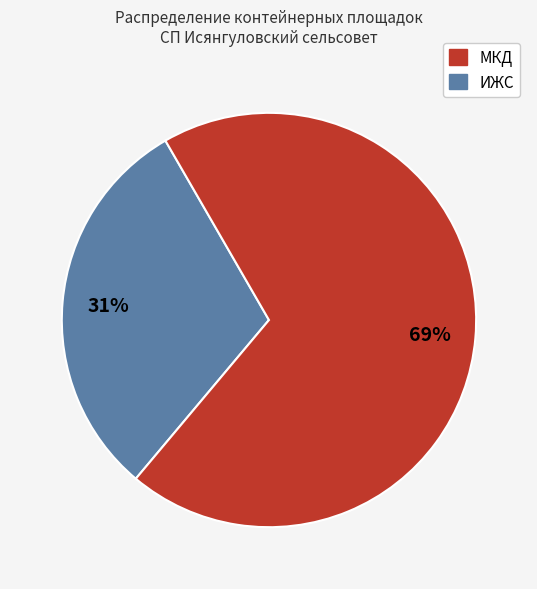

To the nearest percent, what is the average slice percentage?

50%